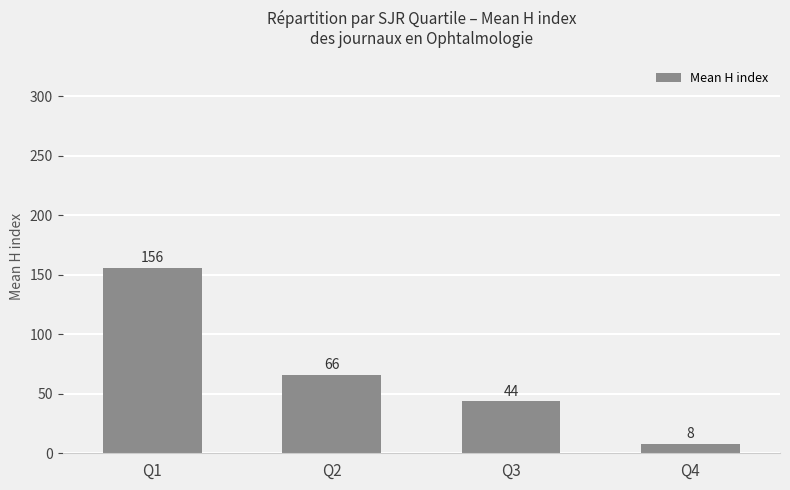

Count the values in the range 44 to 156.

3